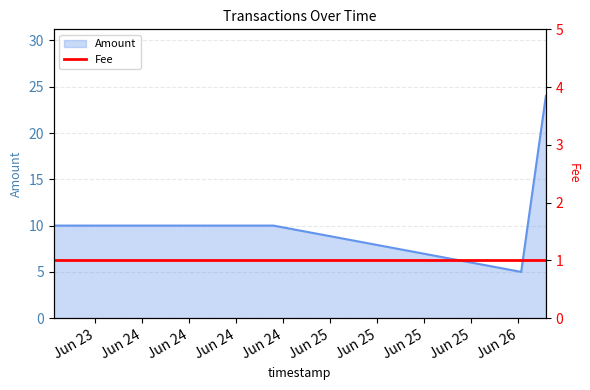

Reading left to right, extract all data points from this chart.

2017-06-23 12:42:42=10	2017-06-24 16:44:31=10	2017-06-26 00:21:27=5	2017-06-26 03:30:36=24